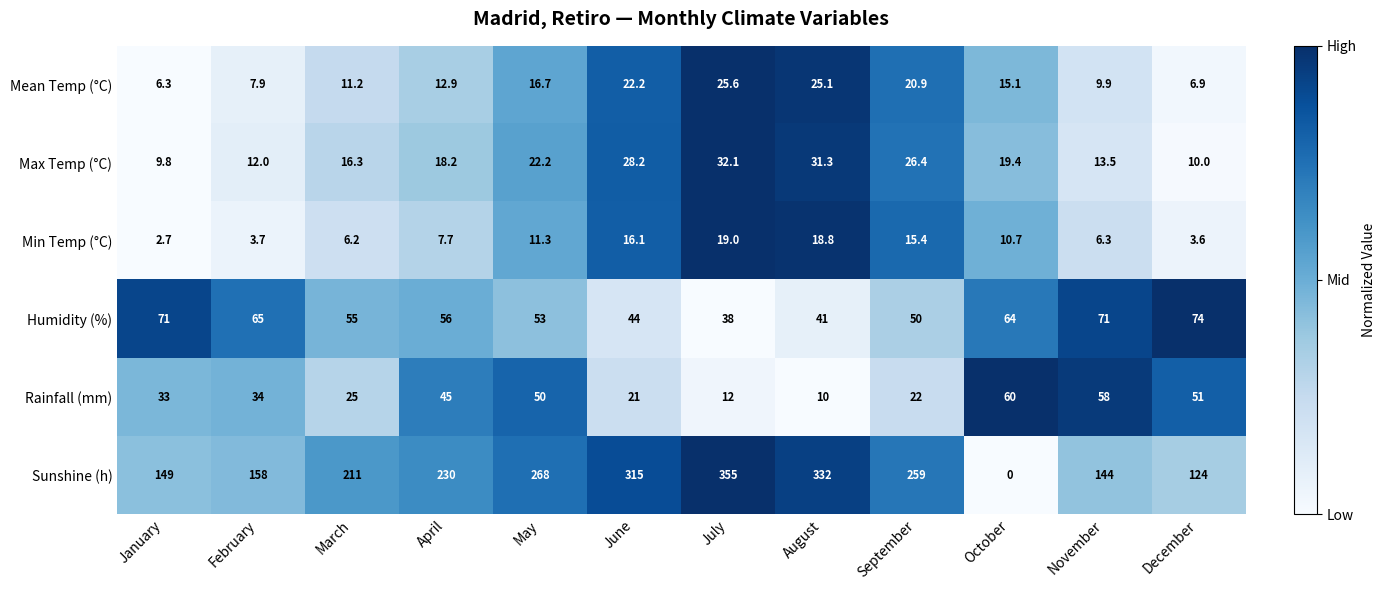

Is it true that Max Temp (°C) equals 53.4 at August?

False